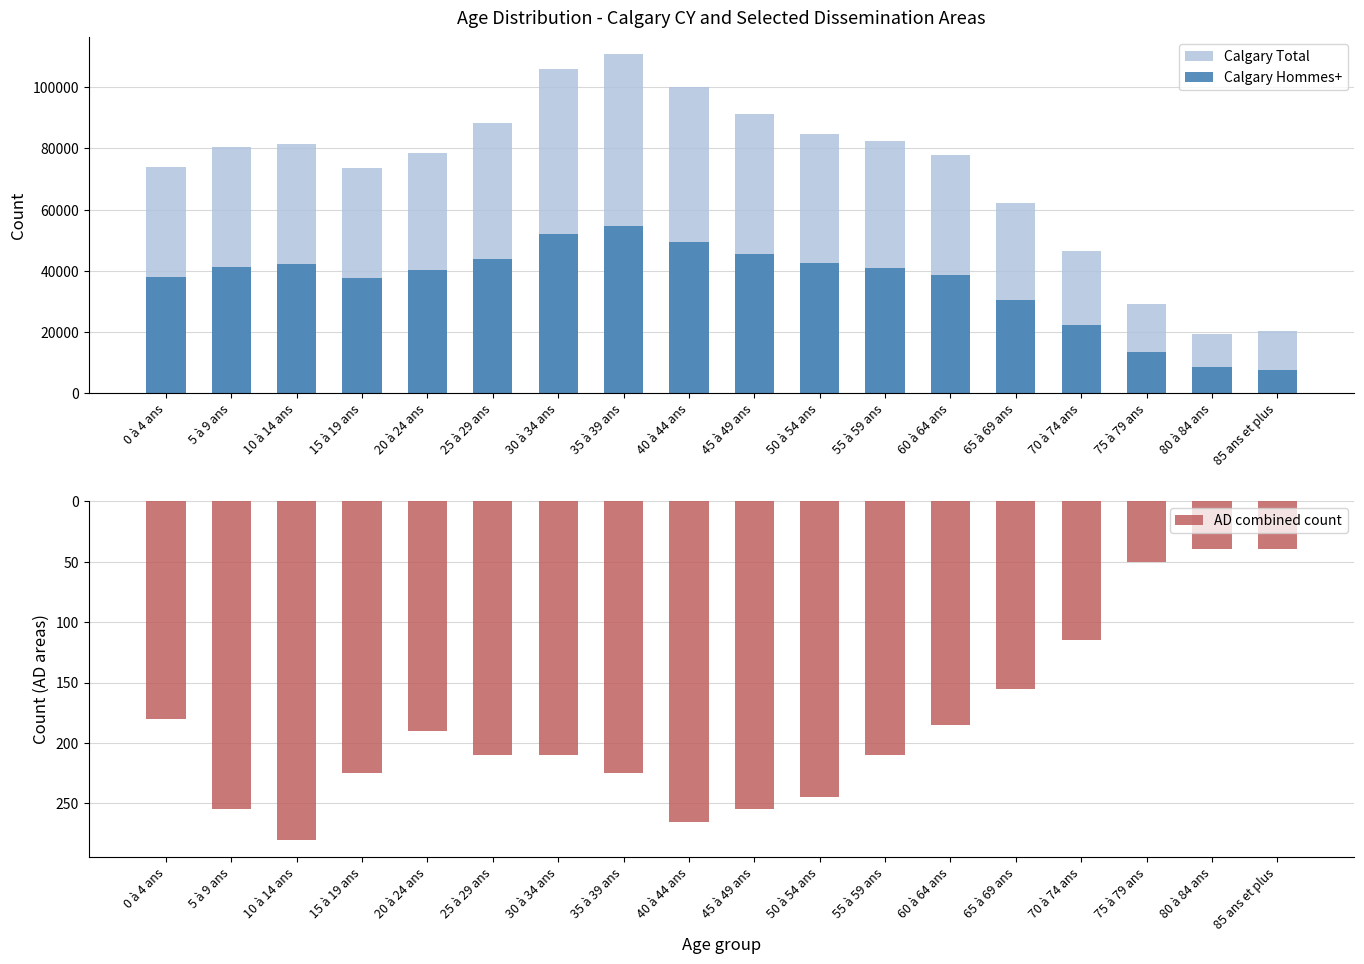

How many data points does each series have?

18